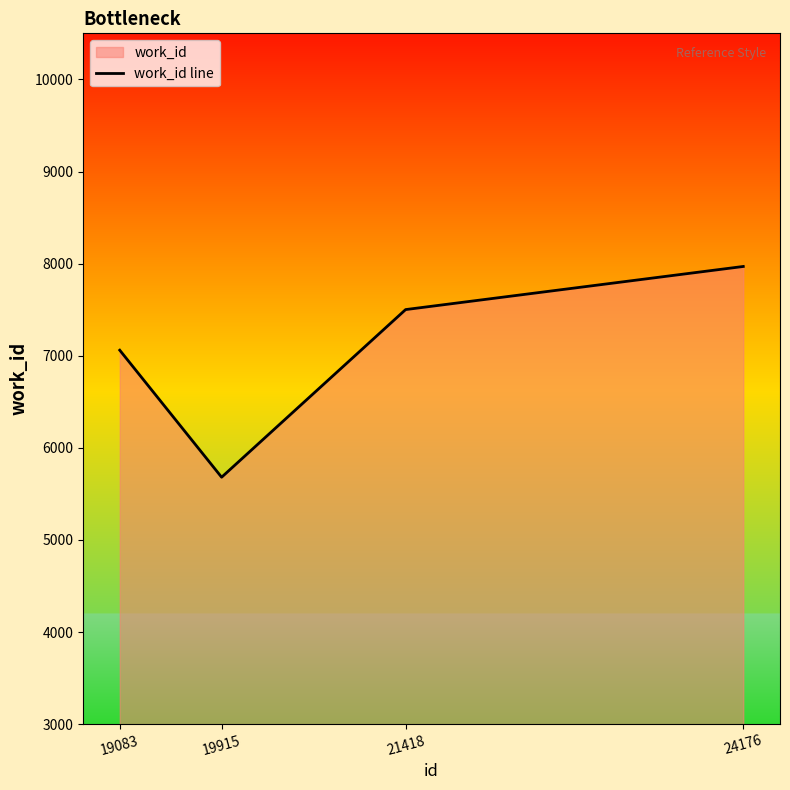

Reading left to right, extract all data points from this chart.

7060	5681	7501	7969